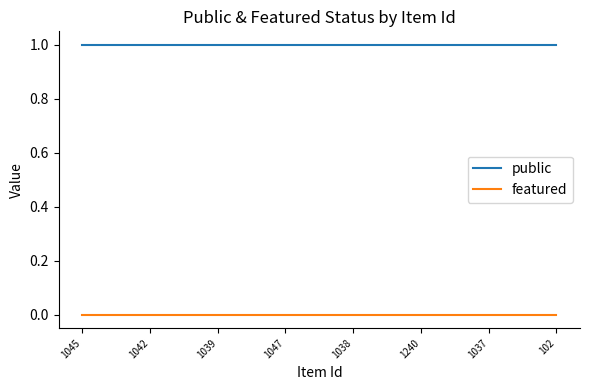

Rank the series by their maximum value, from lowest to highest.

featured, public